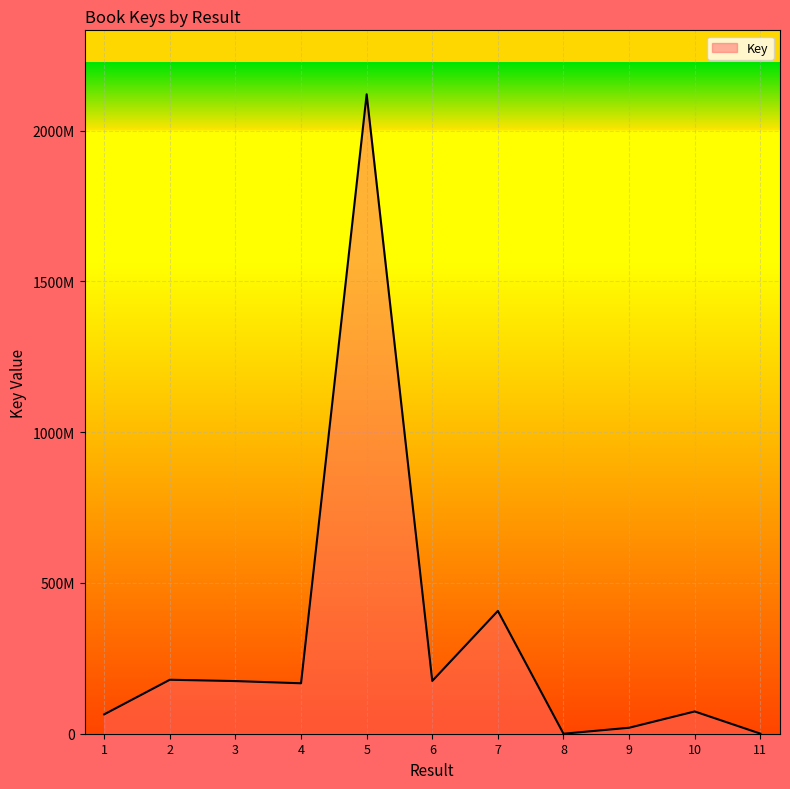

What is the difference between the second highest and minimum values?

407244735